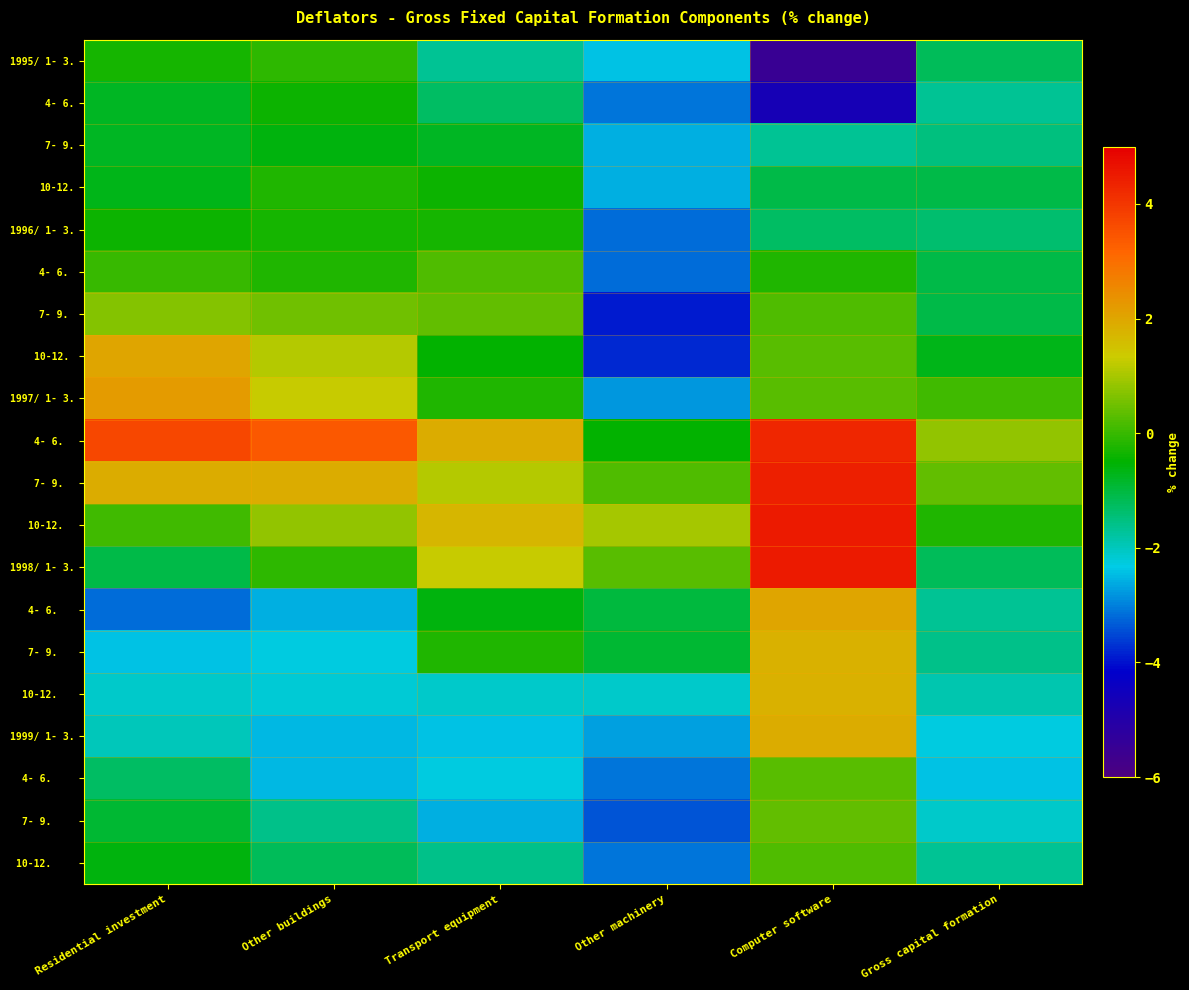

What is the total value across all series at Other machinery?

-42.9